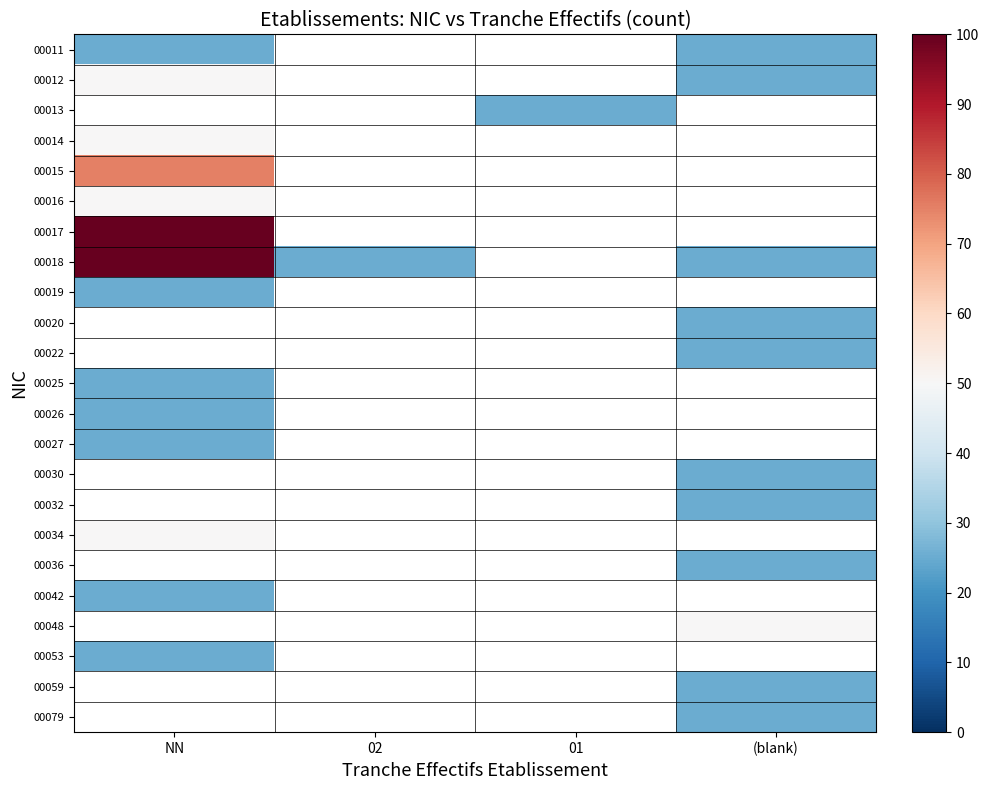

Which category has the highest value in the 00015 series?

NN